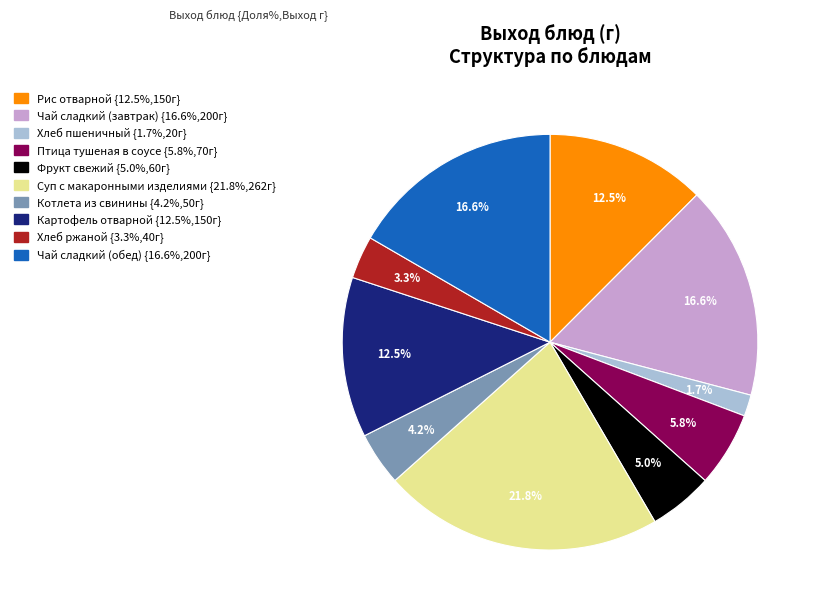

Combined, do Фрукт свежий and Хлеб пшеничный account for over 50%?

No